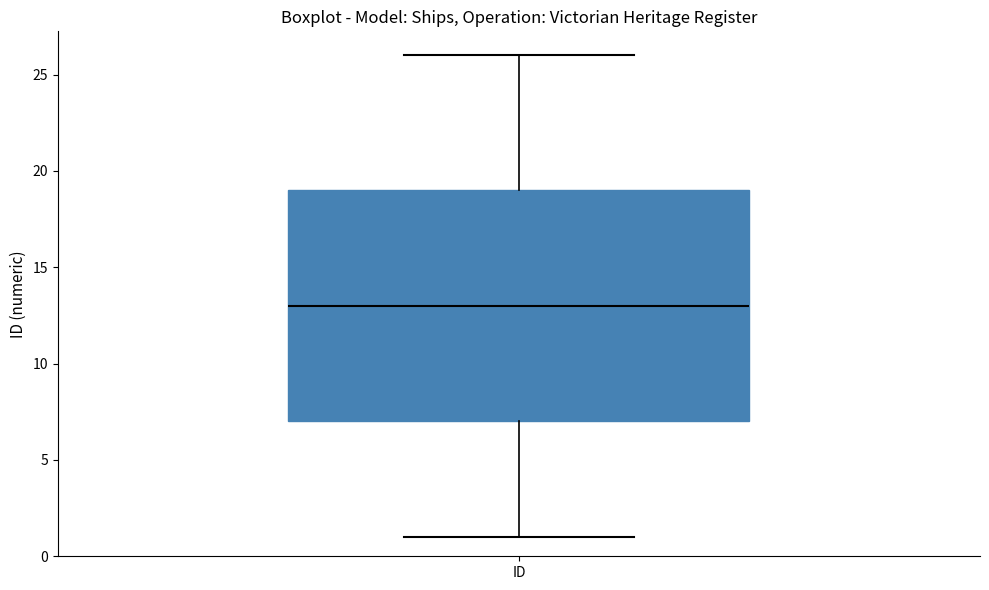

Read this box plot against the y-axis: the position of the median line, the range covered by the box, and the ends of both whiskers. The values are not printed on the chart, so give them approximately, as read against the axis.

median 13, box 7 to 19, whiskers 1 to 26